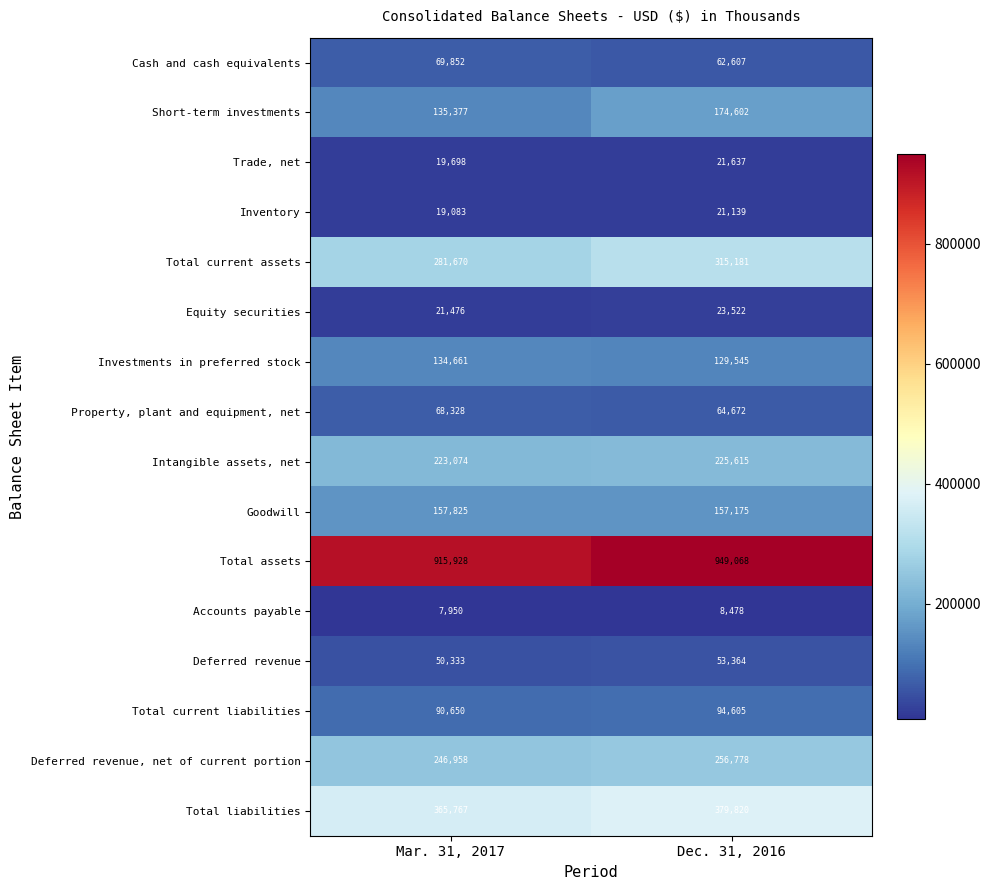

Which series has the widest spread of values?

Short-term investments